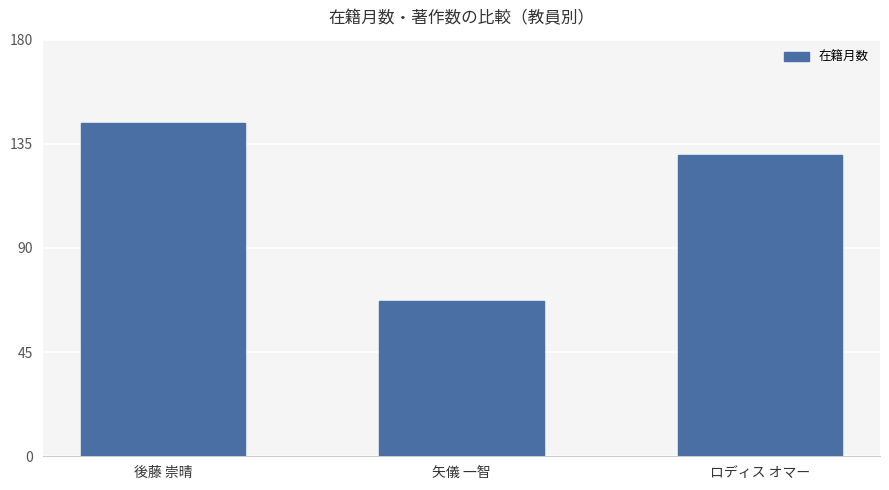

Approximately how many times larger is the value at ロディス オマー compared to 後藤 崇晴?

0.9